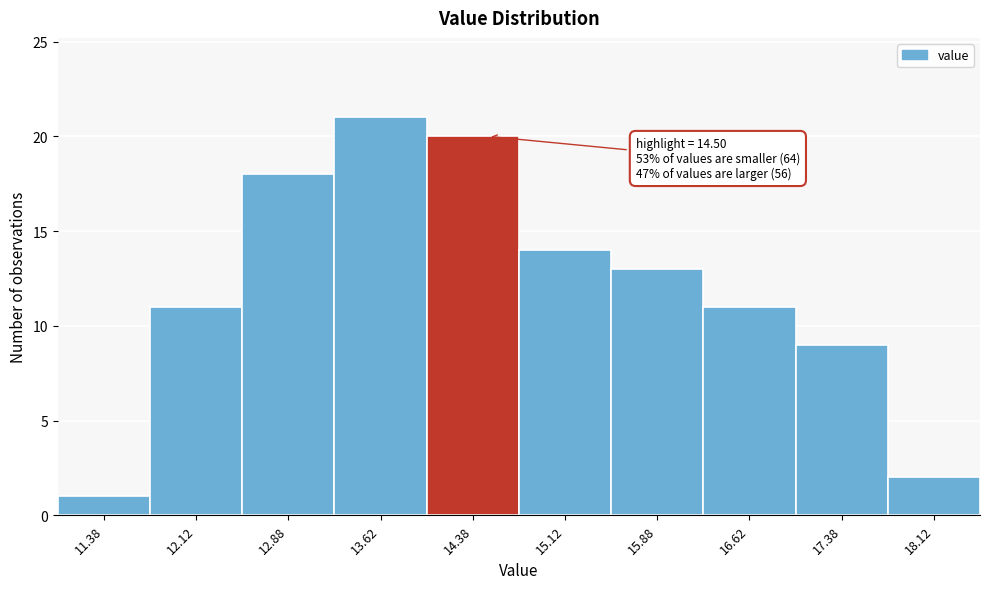

Which range on the x-axis has the tallest bar?

13.25 to 14.00